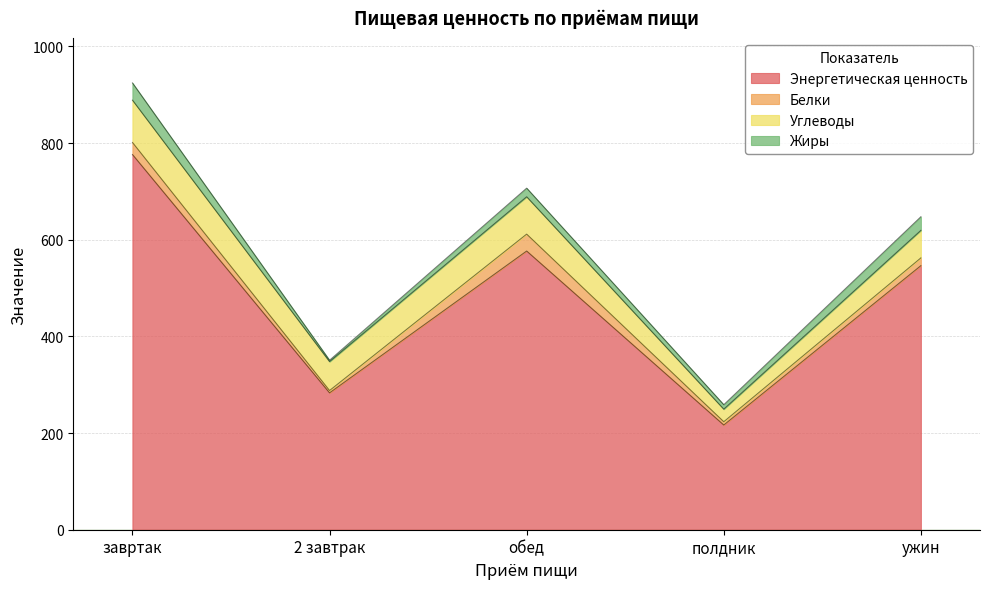

What is the difference between the highest and lowest values at обед?

558.8